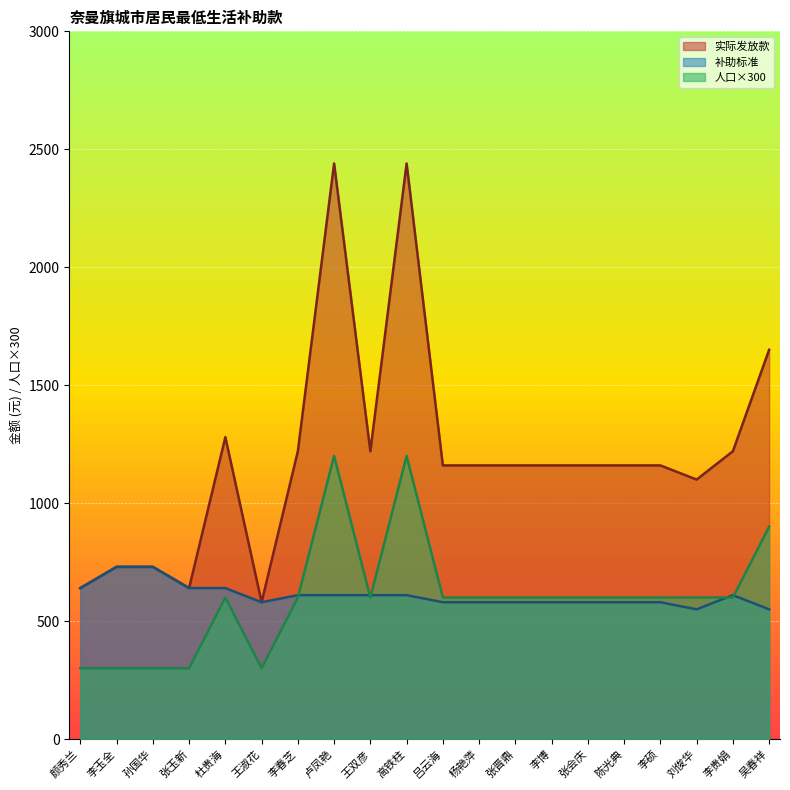

At which label is 实际发放款 closest to 1510?

吴春祥